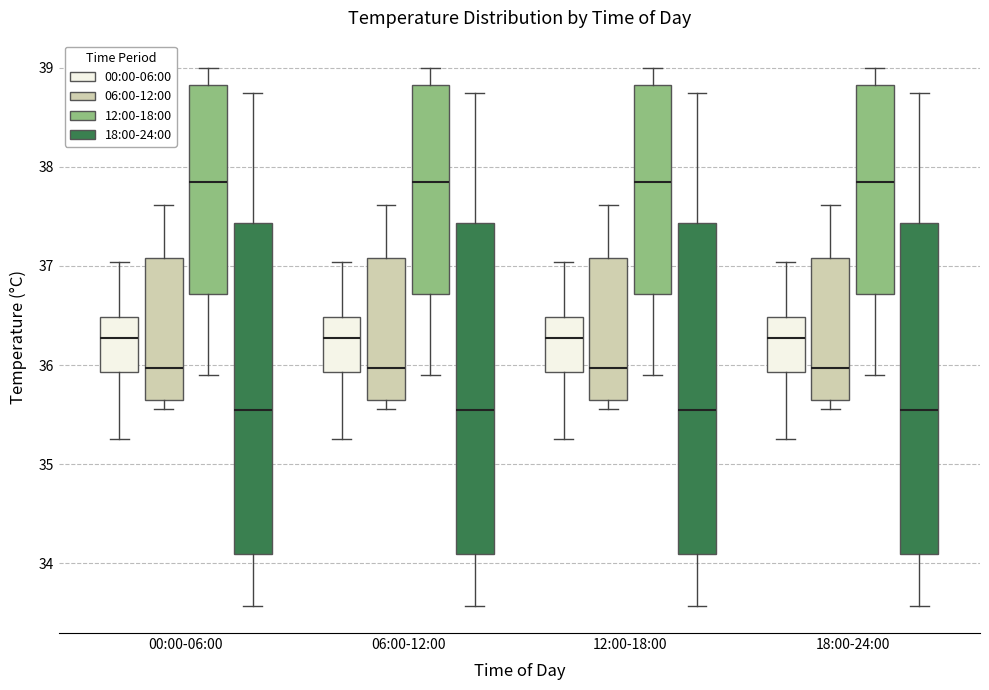

Where does the upper whisker of the box for 00:00-06:00 (12:00-18:00) end on the y-axis? The values are not printed on the chart, so give them approximately, as read against the axis.

39.0